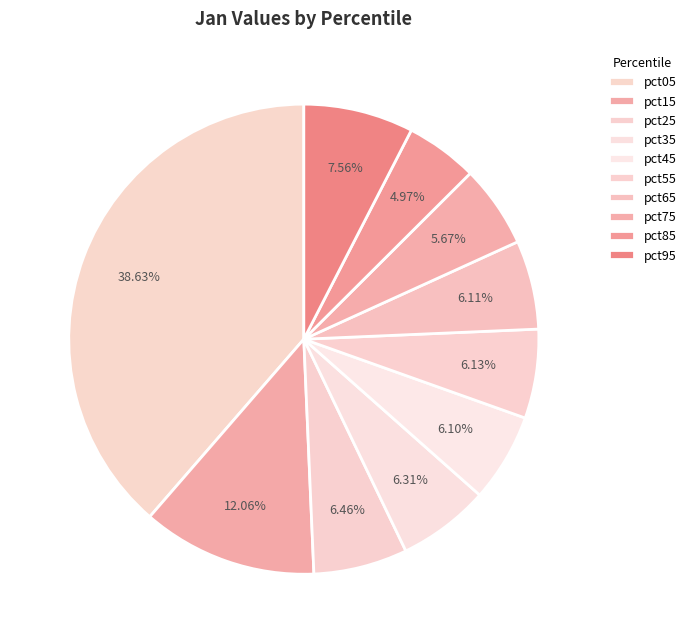

Count the number of slices in the pie.

10